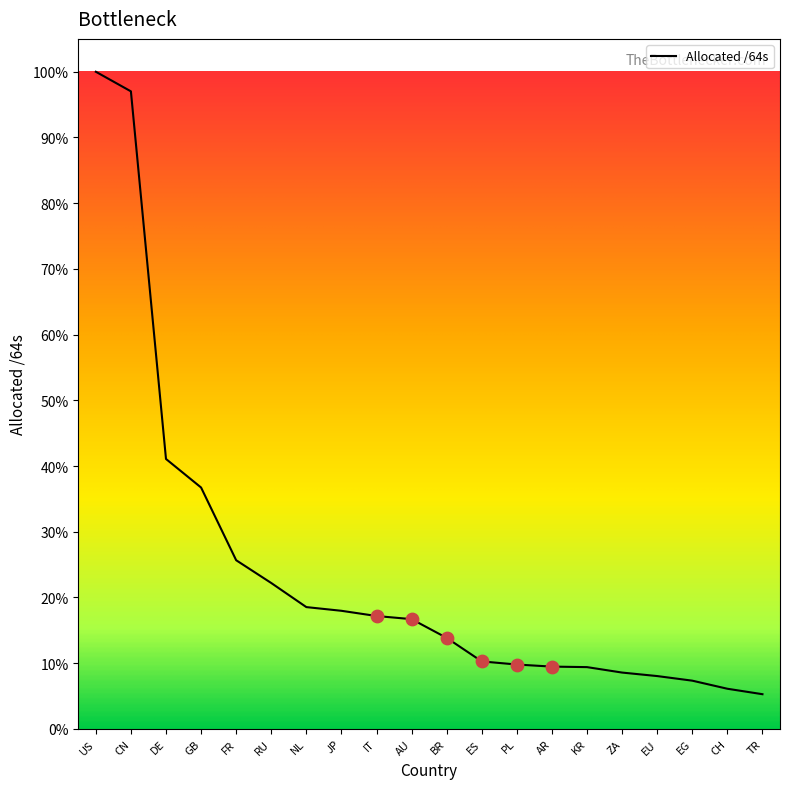

Which has a higher value, ES or IT?

IT